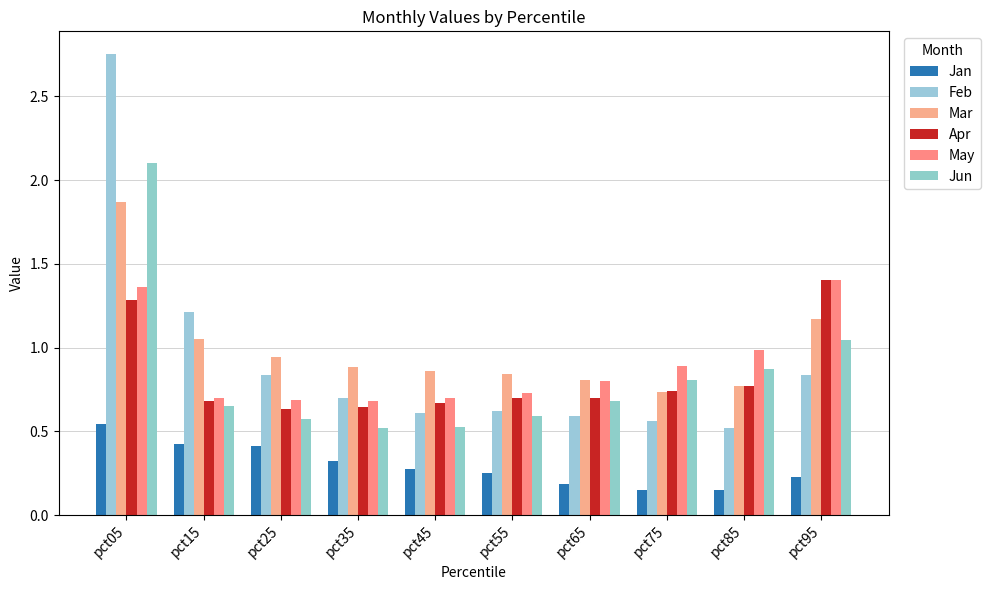

At how many categories does at least one series exceed 0?

10